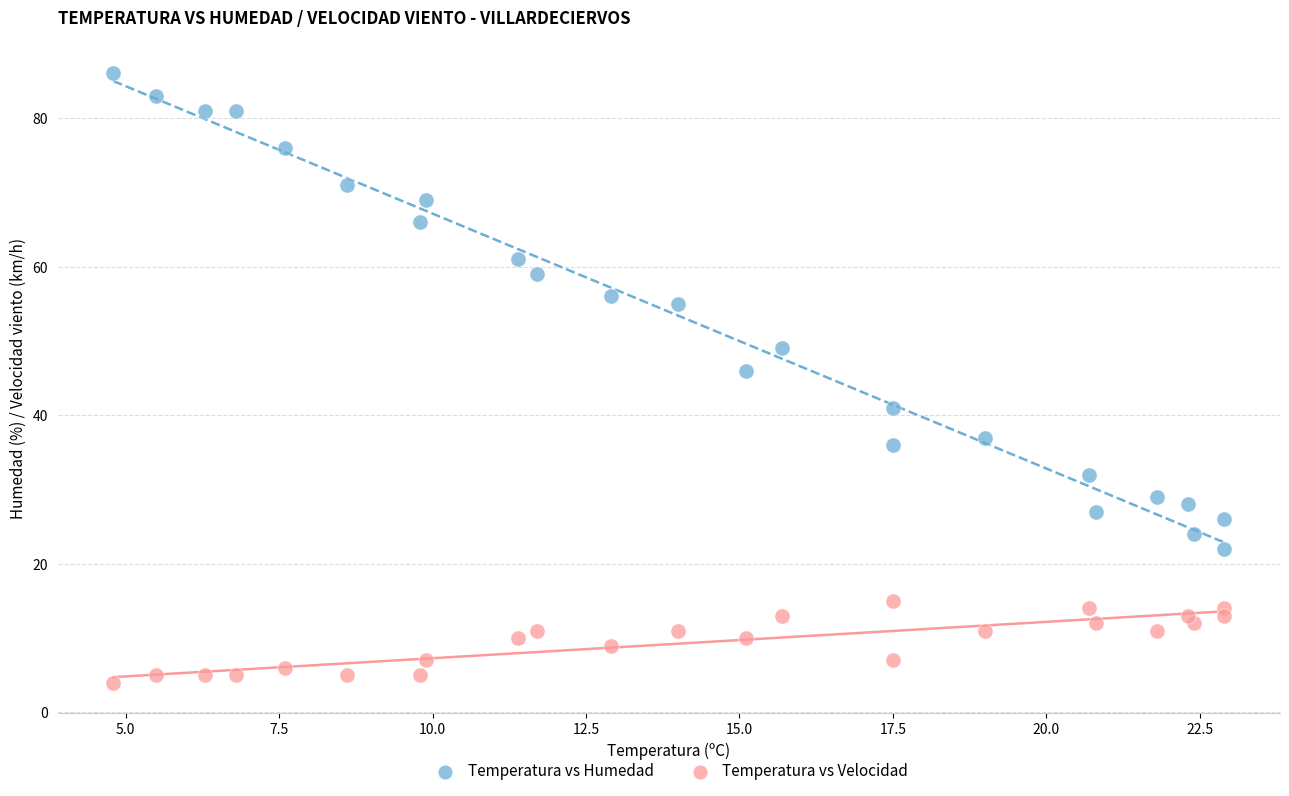

Across all series, what Y value is closest to 45?

46